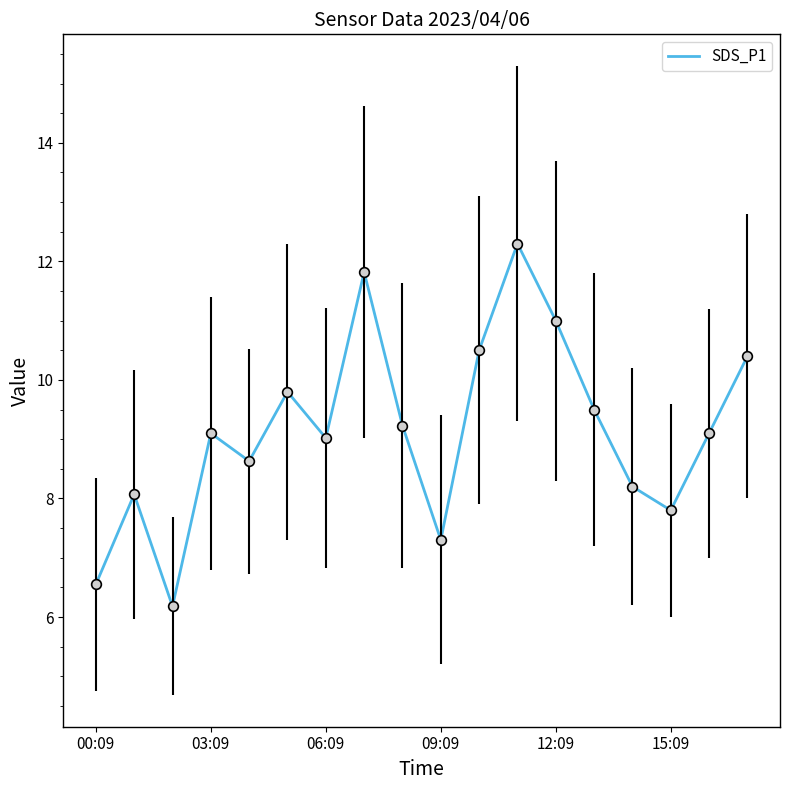

What is the smallest value displayed?

6.2